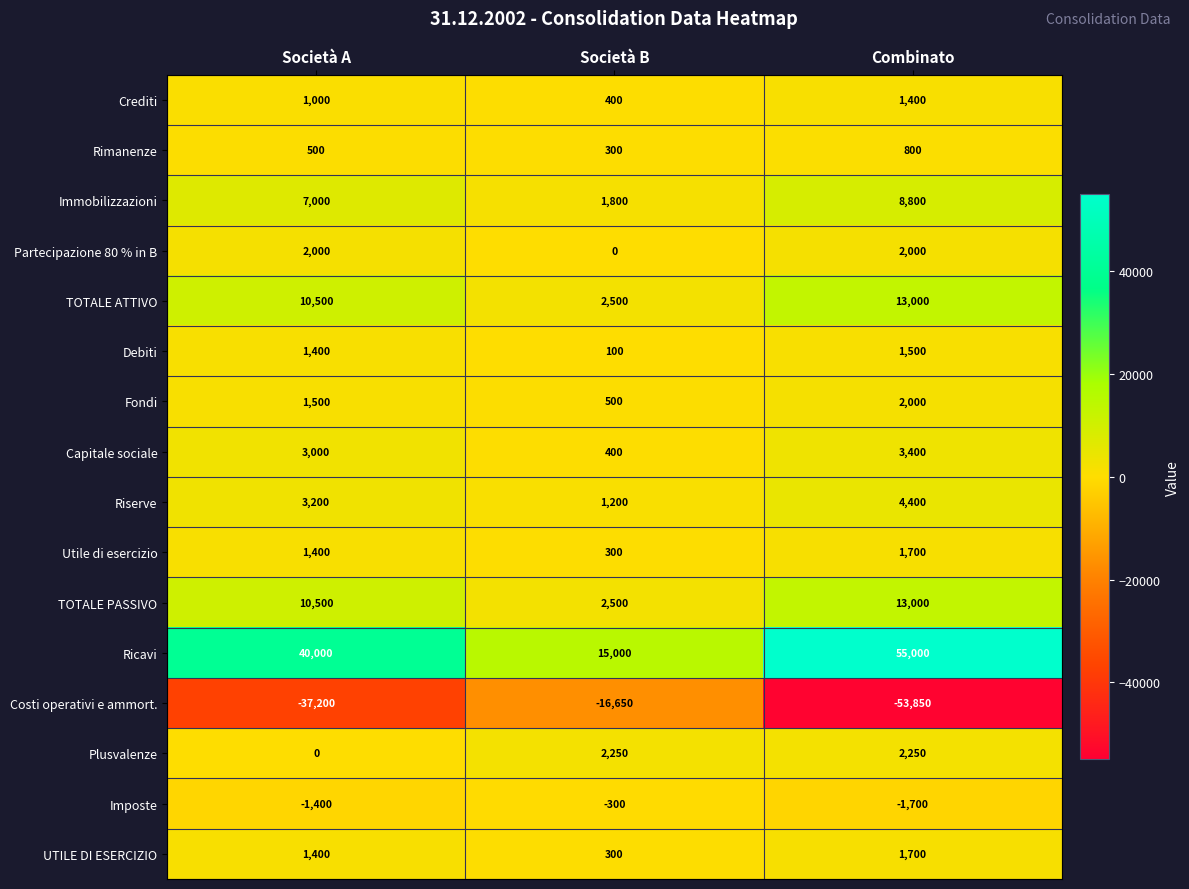

How many distinct data groups are displayed?

16